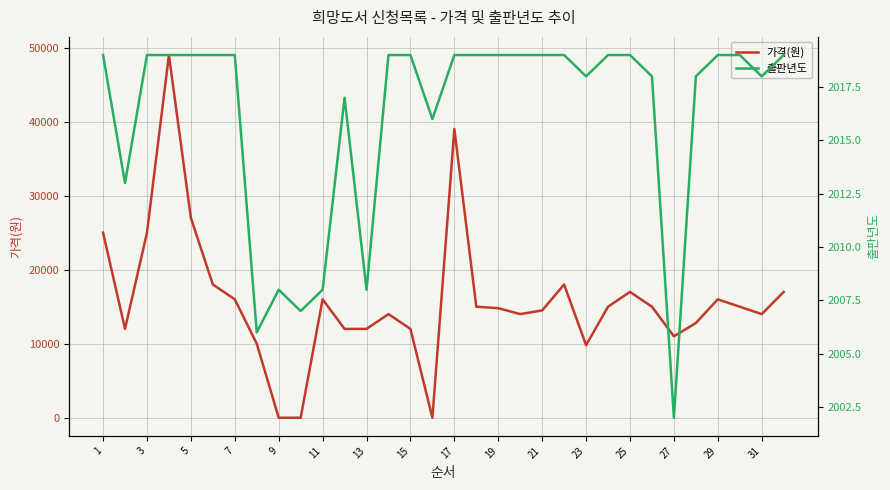

What is the sum of all 출판년도 values?

64518